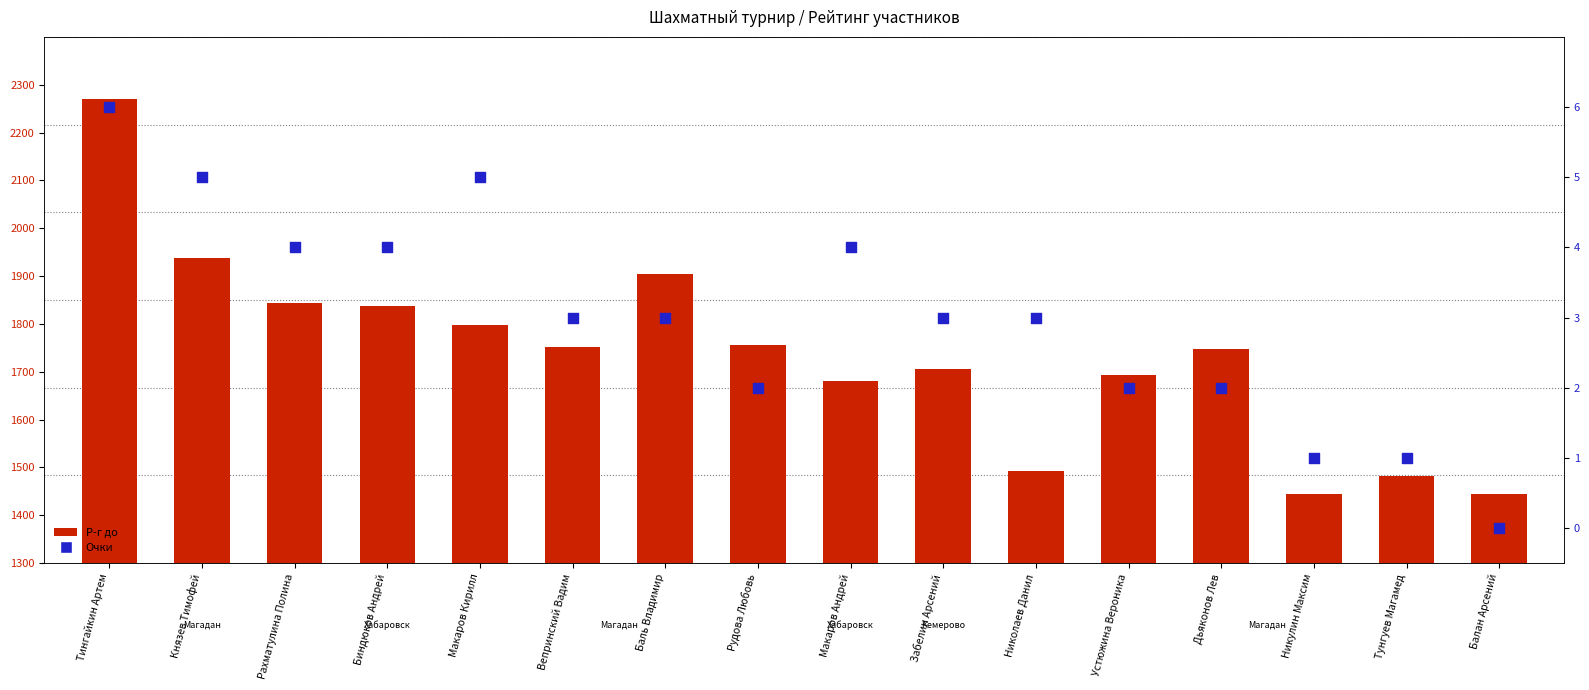

Which series contains the lowest Y value?

Очки